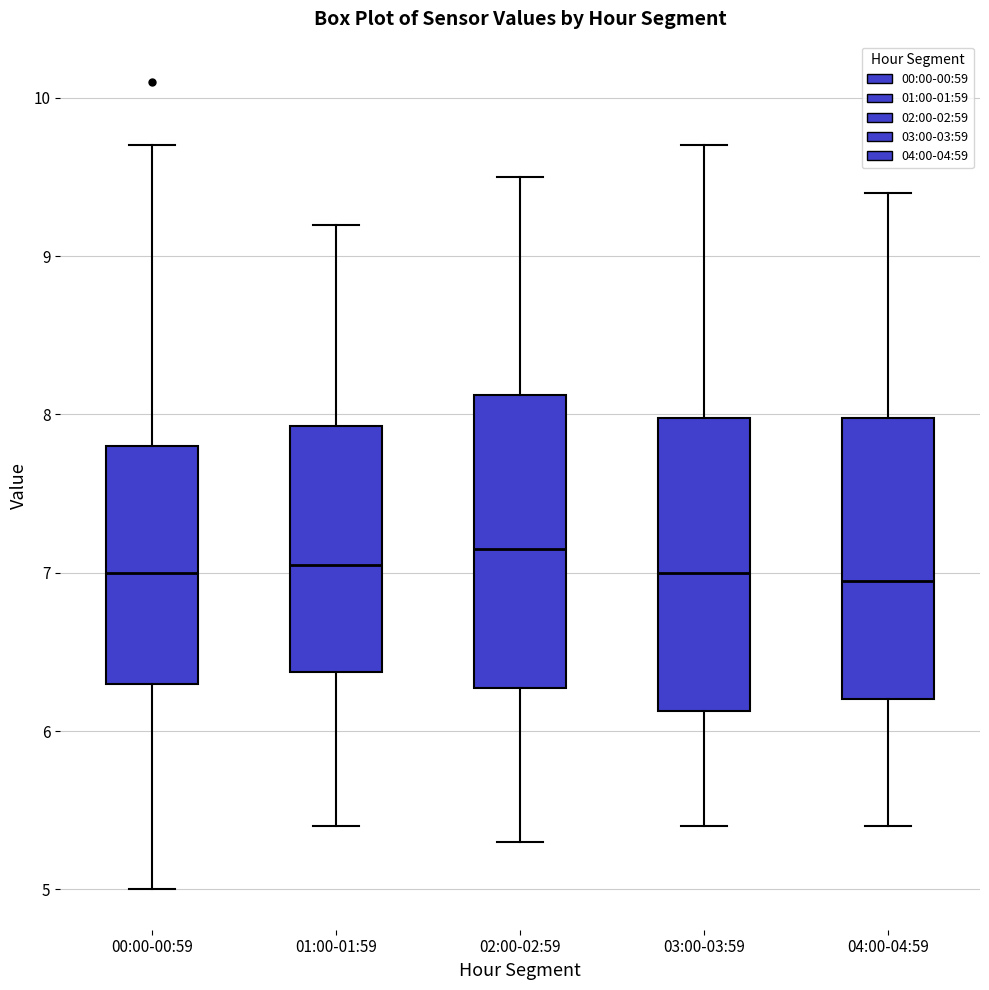

Reading left to right, read every box against the y-axis: the position of its median line, the range the box covers, and the ends of its whiskers. The values are not printed on the chart, so give them approximately, as read against the axis.

00:00-00:59: median 7.0, box 6.3 to 7.8, whiskers 5.0 to 9.7
01:00-01:59: median 7.1, box 6.4 to 7.9, whiskers 5.4 to 9.2
02:00-02:59: median 7.2, box 6.3 to 8.1, whiskers 5.3 to 9.5
03:00-03:59: median 7.0, box 6.1 to 8.0, whiskers 5.4 to 9.7
04:00-04:59: median 7.0, box 6.2 to 8.0, whiskers 5.4 to 9.4